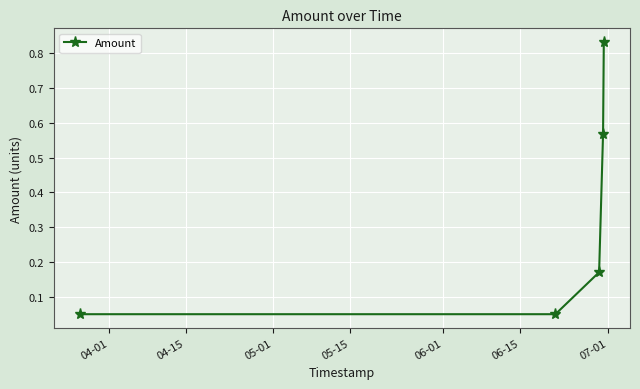

True or false: the data has more than 2 interior local peaks.

False